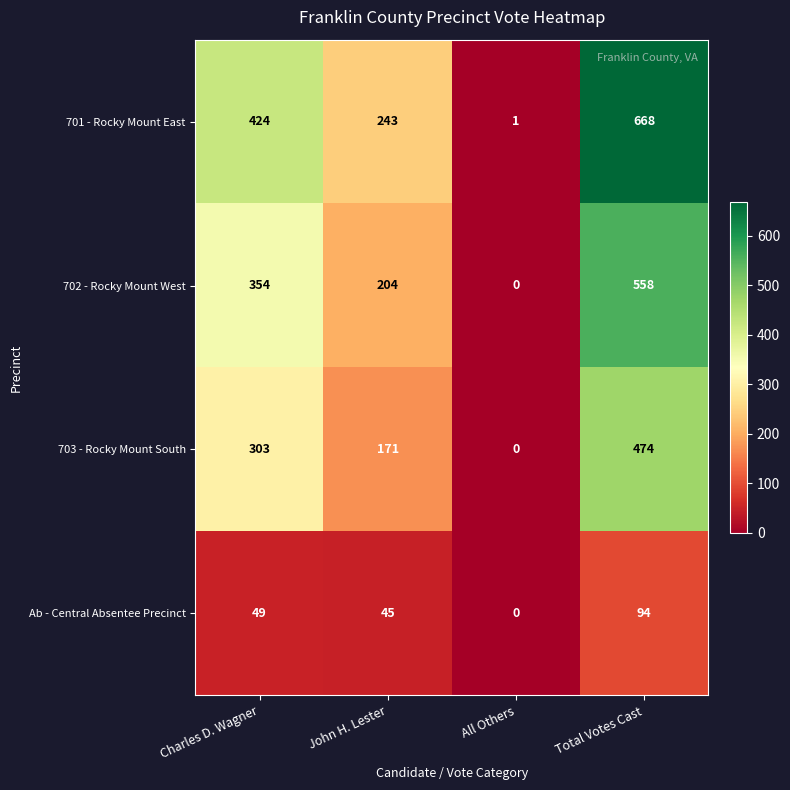

List the series in order of their peak value, lowest first.

Ab - Central Absentee Precinct, 703 - Rocky Mount South, 702 - Rocky Mount West, 701 - Rocky Mount East